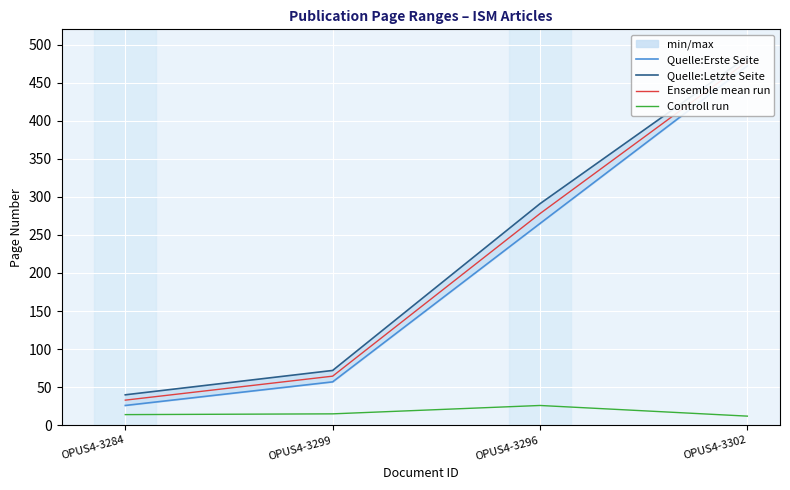

The Quelle:Letzte Seite series shows 112.6 at OPUS4-3299. True or false?

False